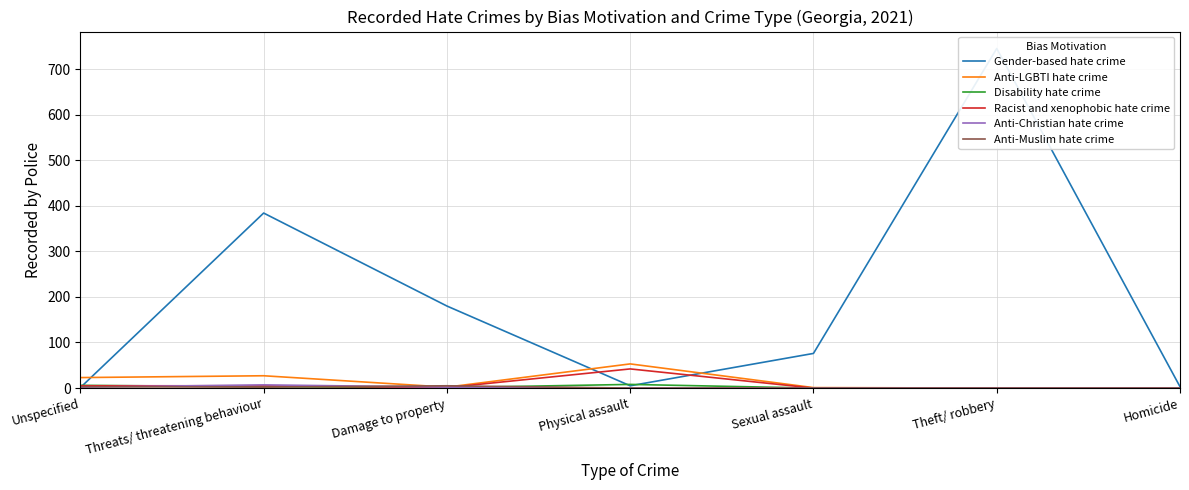

Where does the Gender-based hate crime series first go above 76?

Threats/ threatening behaviour